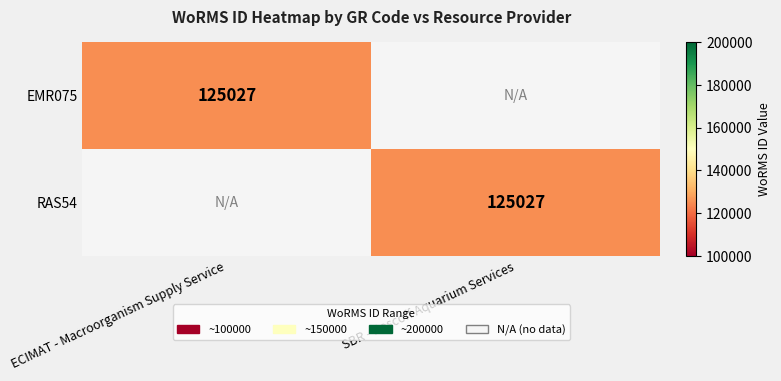

How many categories are shown in the chart?

2